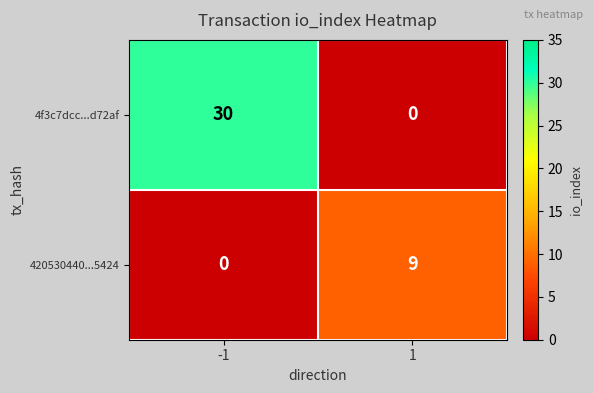

Reading right to left, list all the values displayed in this chart.

4f3c7dcc...d72af: 0	30
420530440...5424: 9	0